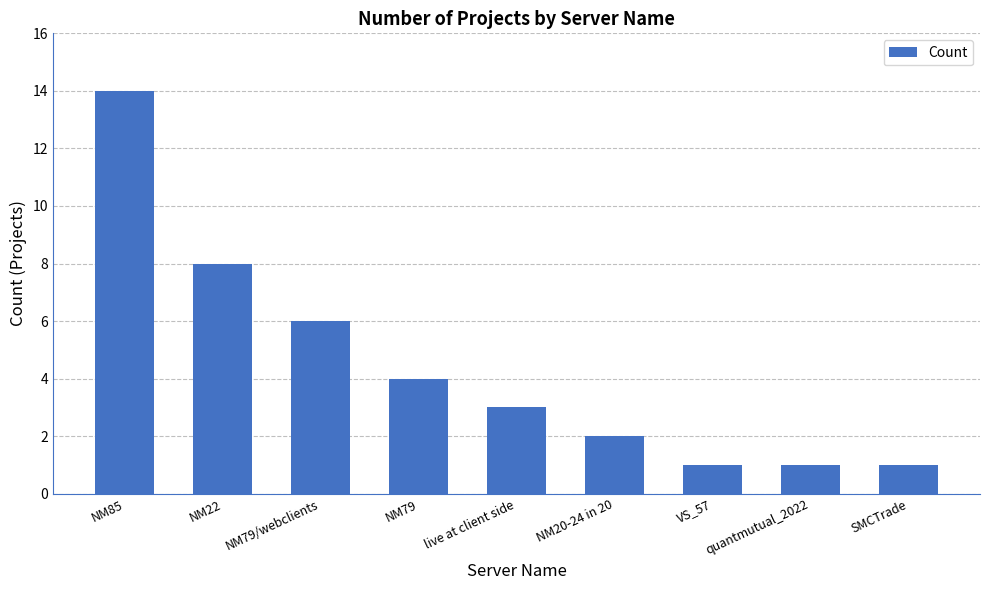

Is it true that the value at NM22 is 8?

True